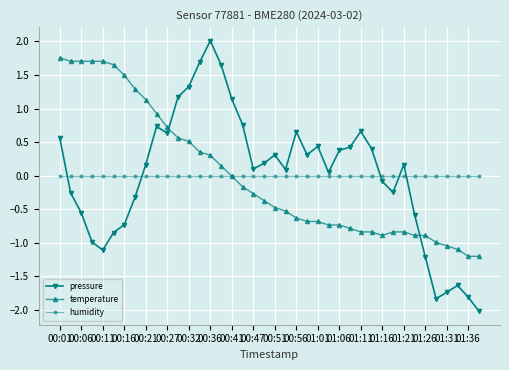

Which series has the largest range (max minus min)?

pressure